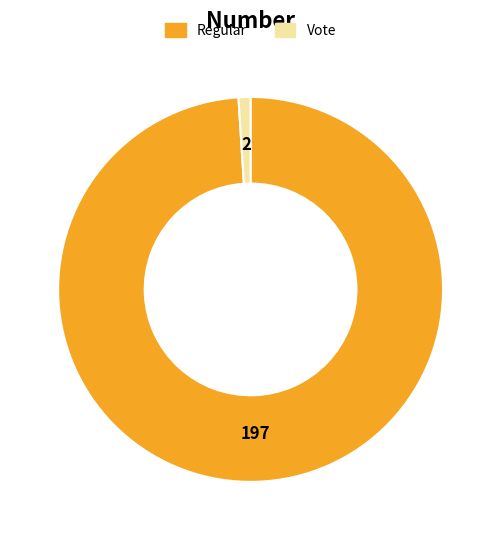

True or false: Regular accounts for 89% of the total.

False